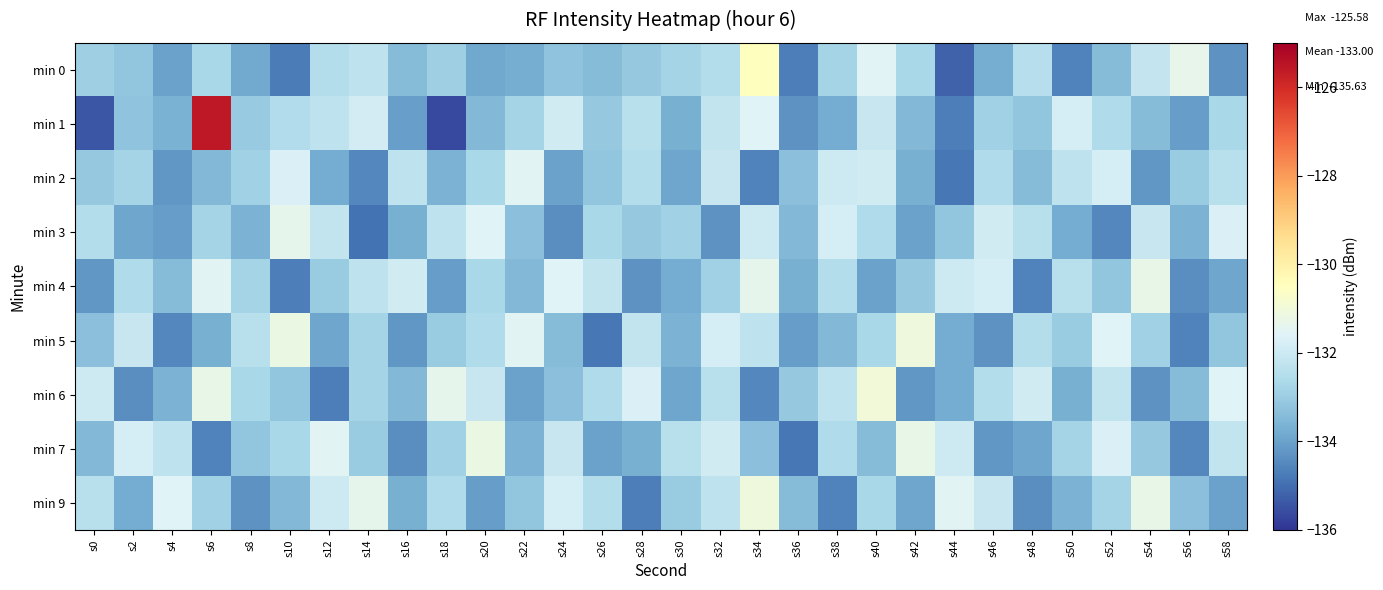

Which has a higher value, s50 or s0?

s0